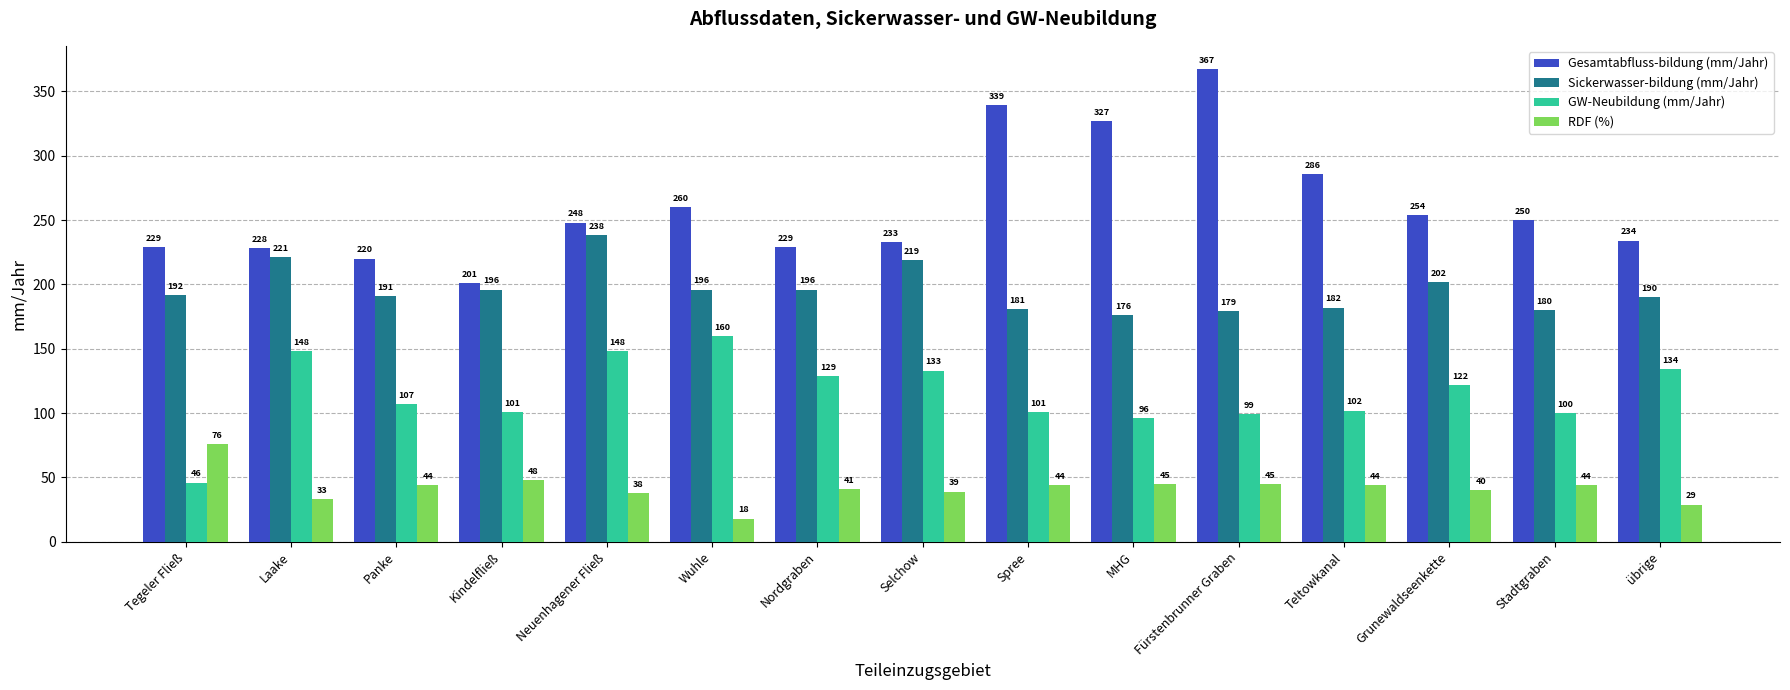

What is the difference between the maximum and minimum values in the RDF (%) series?

58